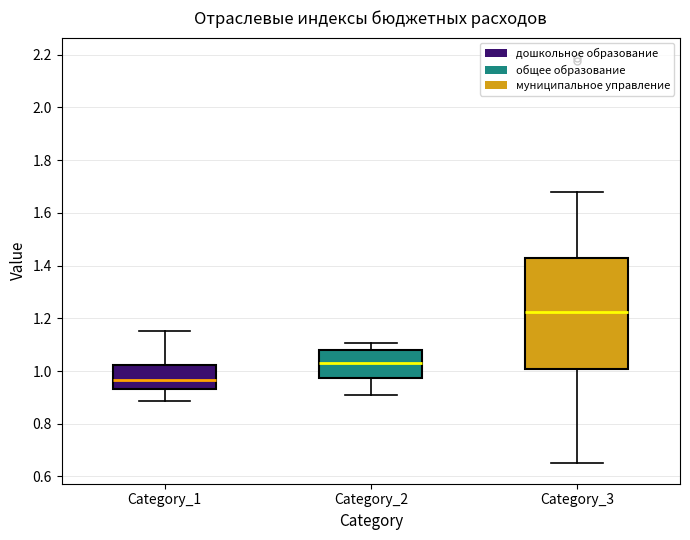

Comparing the boxes themselves (not the whiskers), which one is the tallest?

Category_3